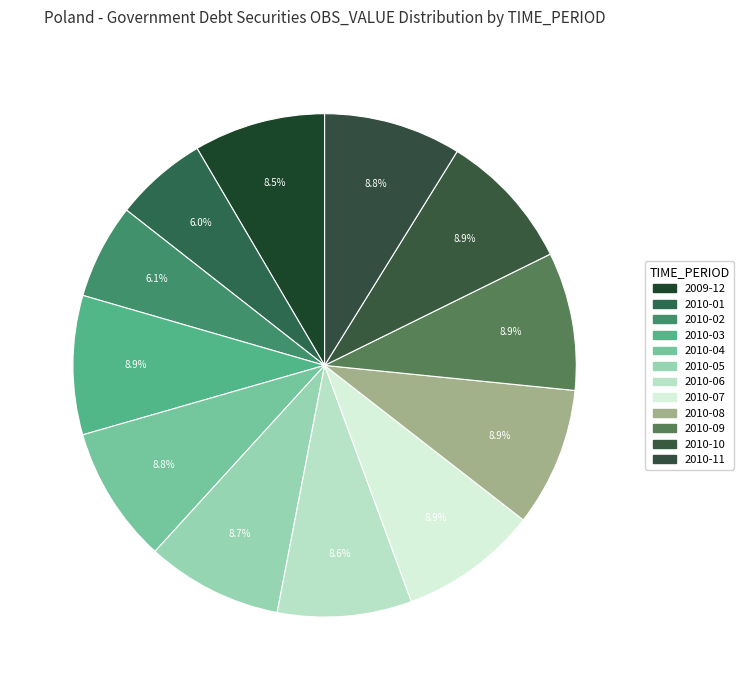

How many segments does this pie chart have?

12